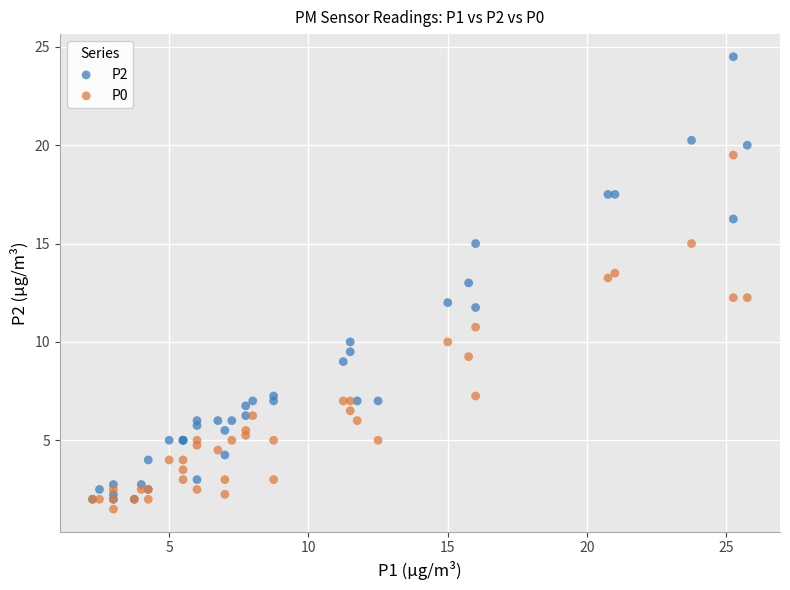

Which series reaches the minimum Y coordinate?

P0